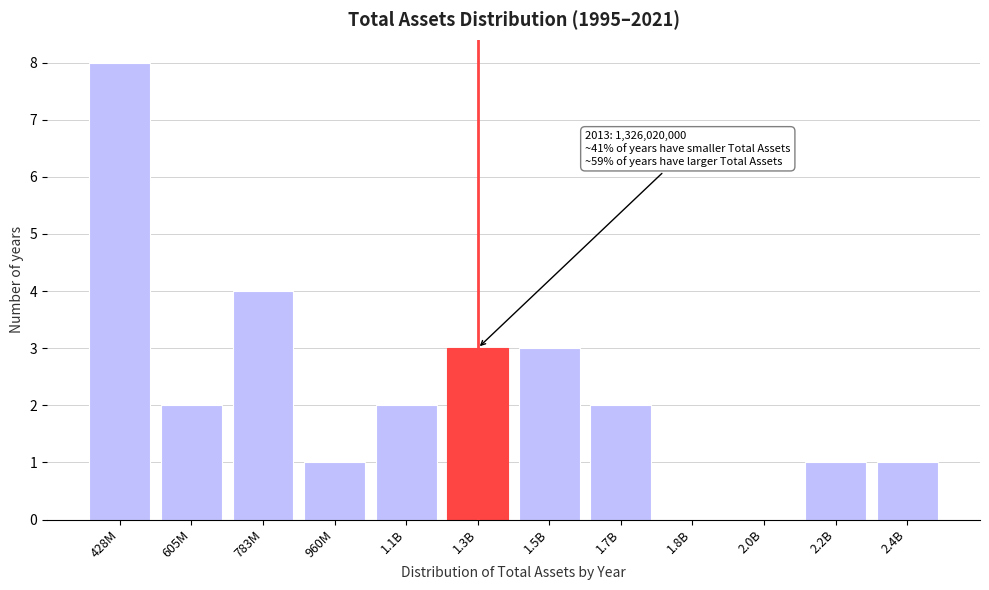

Reading left to right, extract all data points from this chart.

428M=8	605M=2	783M=4	960M=1	1.1B=2	1.3B=3	1.5B=3	1.7B=2	1.8B=0	2.0B=0	2.2B=1	2.4B=1